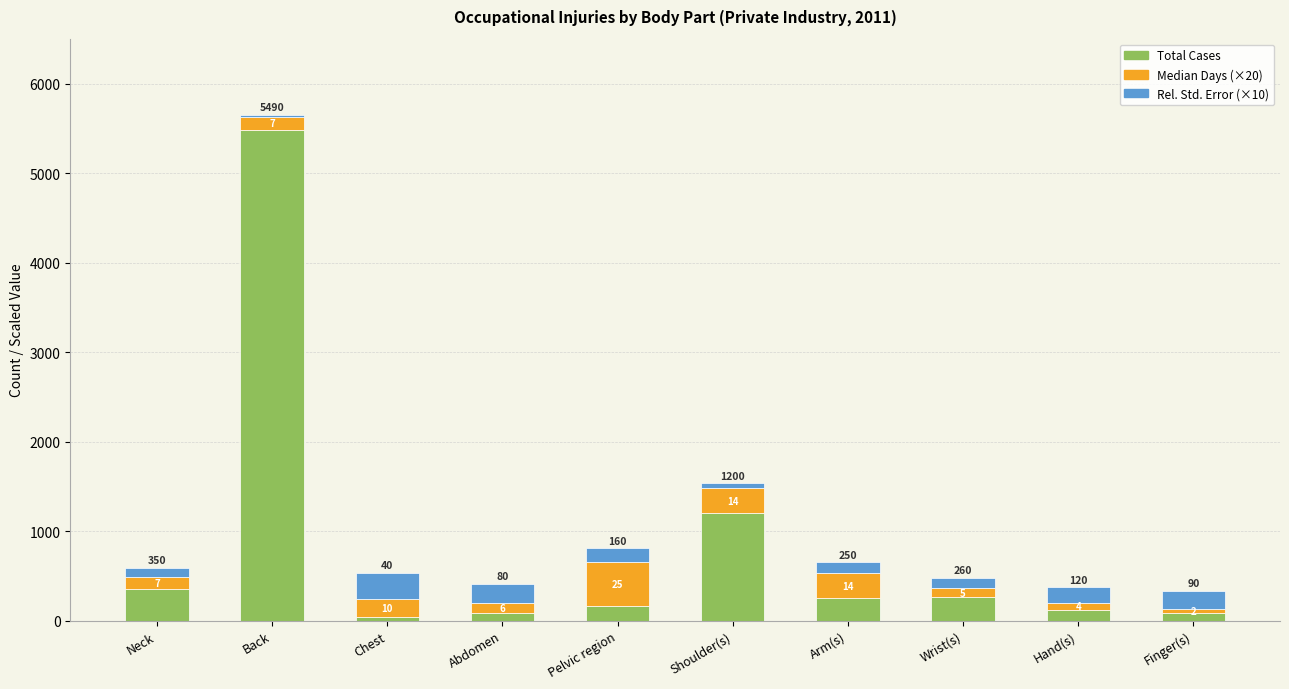

Reading right to left, transcribe the values for Total Cases.

90	120	260	250	1200	160	80	40	5490	350